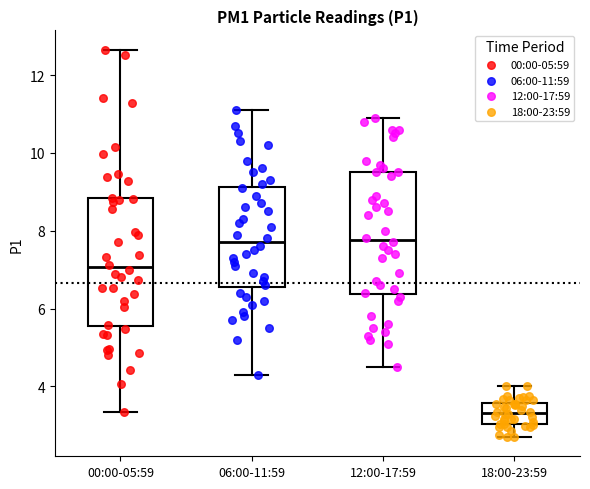

Where is the lower edge of the box for 00:00-05:59 on the y-axis? The values are not printed on the chart, so give them approximately, as read against the axis.

5.6